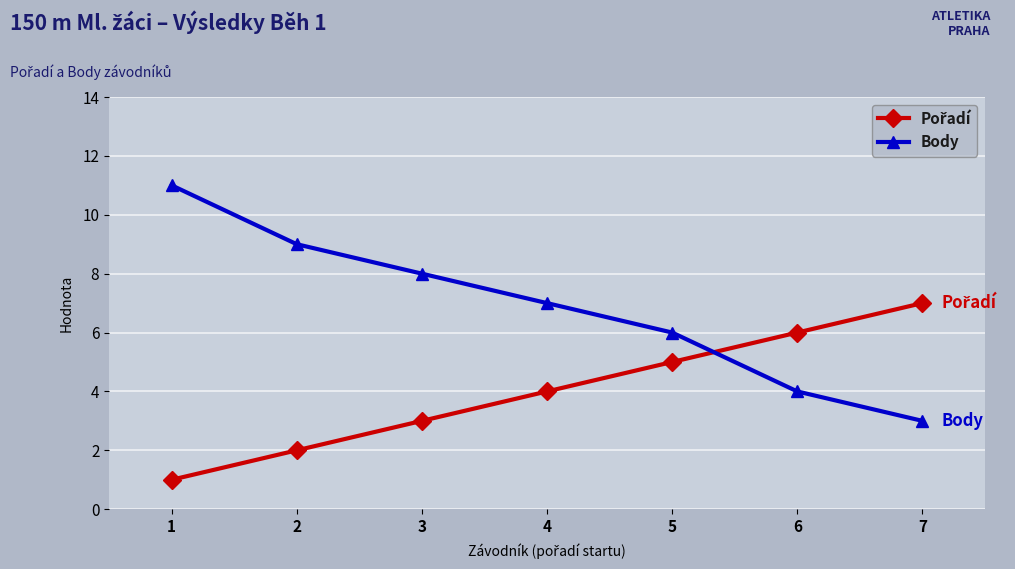

True or false: Body has a value of 3 at 7.

True